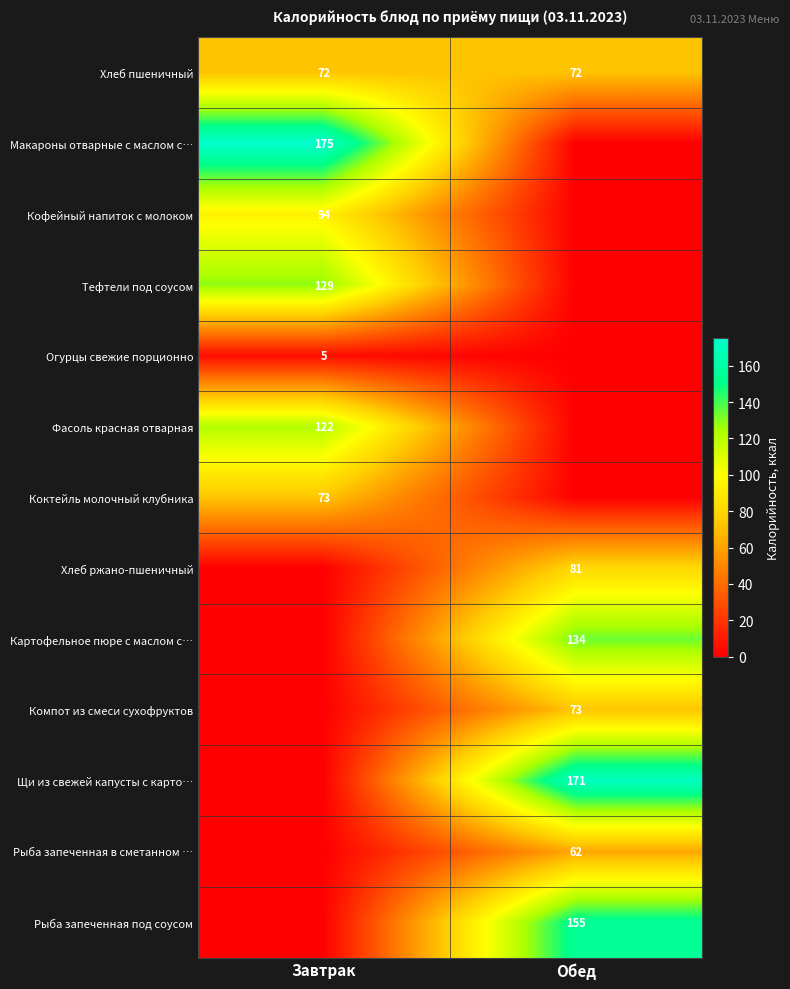

What is the sum of all Хлеб пшеничный values?

144